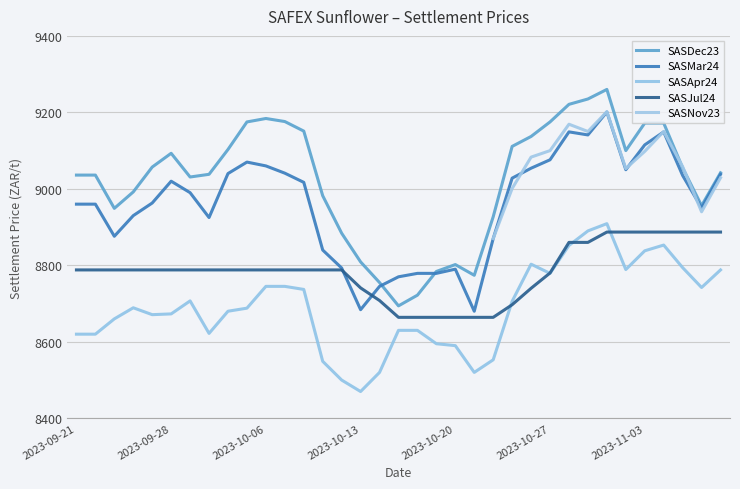

Does the chart display data point markers on the line(s)?

No